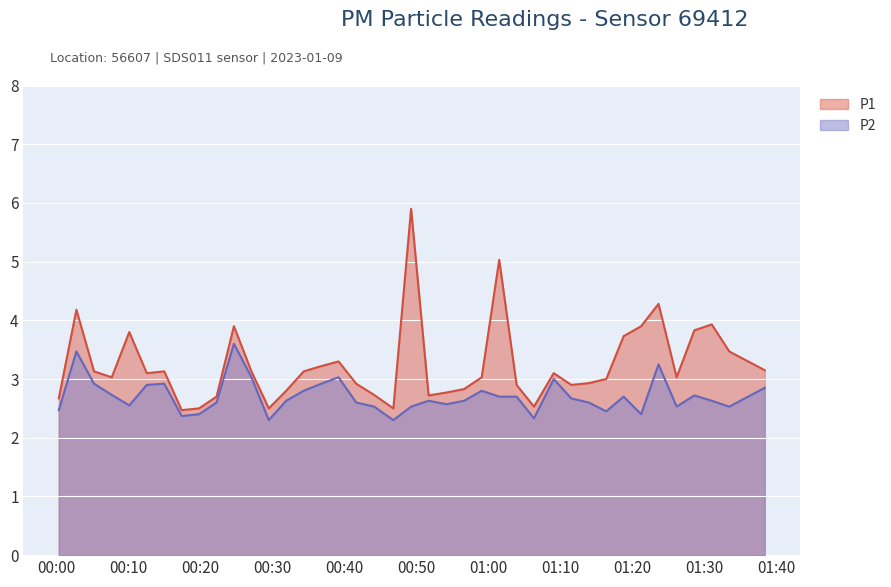

Reading left to right, transcribe all the data shown in this chart.

P1: 2023-01-09T00:00:18=2.7	2023-01-09T00:02:45=4.2	2023-01-09T00:05:12=3.1	2023-01-09T00:07:40=3.0	2023-01-09T00:10:06=3.8	2023-01-09T00:12:32=3.1	2023-01-09T00:14:58=3.1	2023-01-09T00:17:23=2.5	2023-01-09T00:19:48=2.5	2023-01-09T00:22:14=2.7	2023-01-09T00:24:39=3.9	2023-01-09T00:27:05=3.1	2023-01-09T00:29:30=2.5	2023-01-09T00:31:55=2.8	2023-01-09T00:34:21=3.1	2023-01-09T00:36:47=3.2	2023-01-09T00:39:12=3.3	2023-01-09T00:41:39=2.9	2023-01-09T00:44:08=2.7	2023-01-09T00:46:49=2.5	2023-01-09T00:49:17=5.9	2023-01-09T00:51:43=2.7	2023-01-09T00:54:12=2.8	2023-01-09T00:56:40=2.8	2023-01-09T00:59:06=3.0	2023-01-09T01:01:32=5.0	2023-01-09T01:03:57=2.9	2023-01-09T01:06:22=2.5	2023-01-09T01:09:07=3.1	2023-01-09T01:11:33=2.9	2023-01-09T01:13:58=2.9	2023-01-09T01:16:25=3.0	2023-01-09T01:18:50=3.7	2023-01-09T01:21:16=3.9	2023-01-09T01:23:41=4.3	2023-01-09T01:26:12=3.0	2023-01-09T01:28:40=3.8	2023-01-09T01:31:05=3.9	2023-01-09T01:33:31=3.5	2023-01-09T01:38:27=3.1
P2: 2023-01-09T00:00:18=2.5	2023-01-09T00:02:45=3.5	2023-01-09T00:05:12=2.9	2023-01-09T00:07:40=2.7	2023-01-09T00:10:06=2.5	2023-01-09T00:12:32=2.9	2023-01-09T00:14:58=2.9	2023-01-09T00:17:23=2.4	2023-01-09T00:19:48=2.4	2023-01-09T00:22:14=2.6	2023-01-09T00:24:39=3.6	2023-01-09T00:27:05=3.0	2023-01-09T00:29:30=2.3	2023-01-09T00:31:55=2.6	2023-01-09T00:34:21=2.8	2023-01-09T00:36:47=2.9	2023-01-09T00:39:12=3.0	2023-01-09T00:41:39=2.6	2023-01-09T00:44:08=2.5	2023-01-09T00:46:49=2.3	2023-01-09T00:49:17=2.5	2023-01-09T00:51:43=2.6	2023-01-09T00:54:12=2.6	2023-01-09T00:56:40=2.6	2023-01-09T00:59:06=2.8	2023-01-09T01:01:32=2.7	2023-01-09T01:03:57=2.7	2023-01-09T01:06:22=2.3	2023-01-09T01:09:07=3.0	2023-01-09T01:11:33=2.7	2023-01-09T01:13:58=2.6	2023-01-09T01:16:25=2.5	2023-01-09T01:18:50=2.7	2023-01-09T01:21:16=2.4	2023-01-09T01:23:41=3.2	2023-01-09T01:26:12=2.5	2023-01-09T01:28:40=2.7	2023-01-09T01:31:05=2.6	2023-01-09T01:33:31=2.5	2023-01-09T01:38:27=2.9